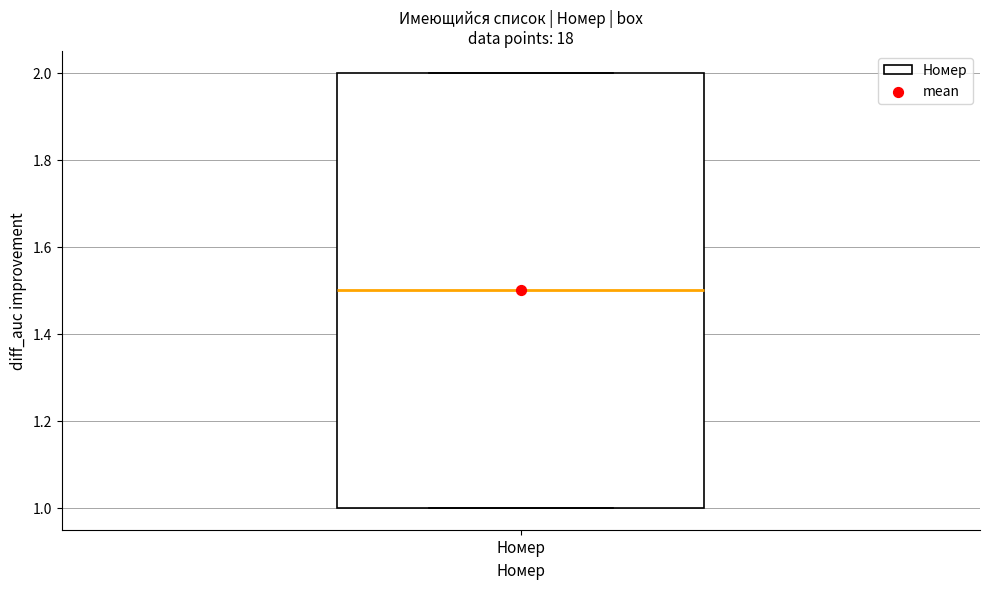

Where does the median line of the box for Номер sit on the y-axis? The values are not printed on the chart, so give them approximately, as read against the axis.

1.5